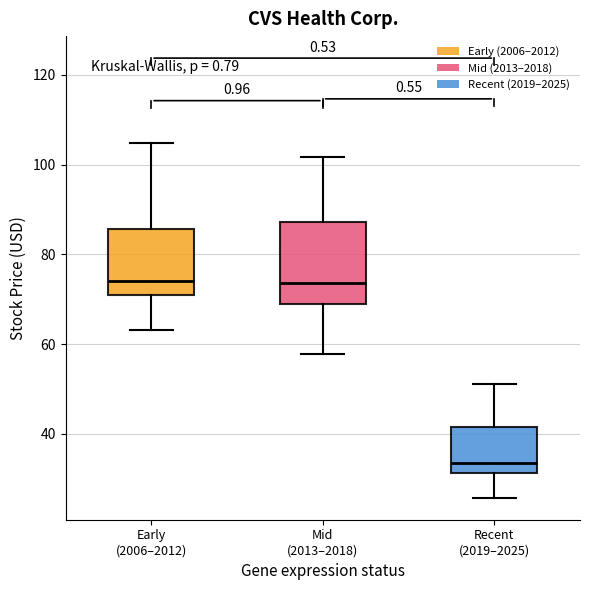

Reading left to right, read every box against the y-axis: the position of its median line, the range the box covers, and the ends of its whiskers. The values are not printed on the chart, so give them approximately, as read against the axis.

Early (2006–2012): median 74, box 70 to 86, whiskers 64 to 104
Mid (2013–2018): median 74, box 70 to 88, whiskers 58 to 102
Recent (2019–2025): median 34, box 32 to 42, whiskers 26 to 52